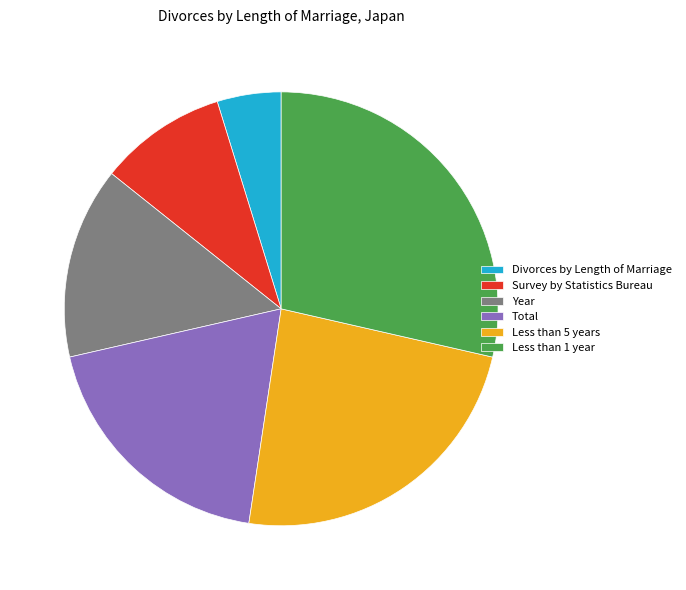

Which has a higher value, Total or Divorces by Length of Marriage?

Total